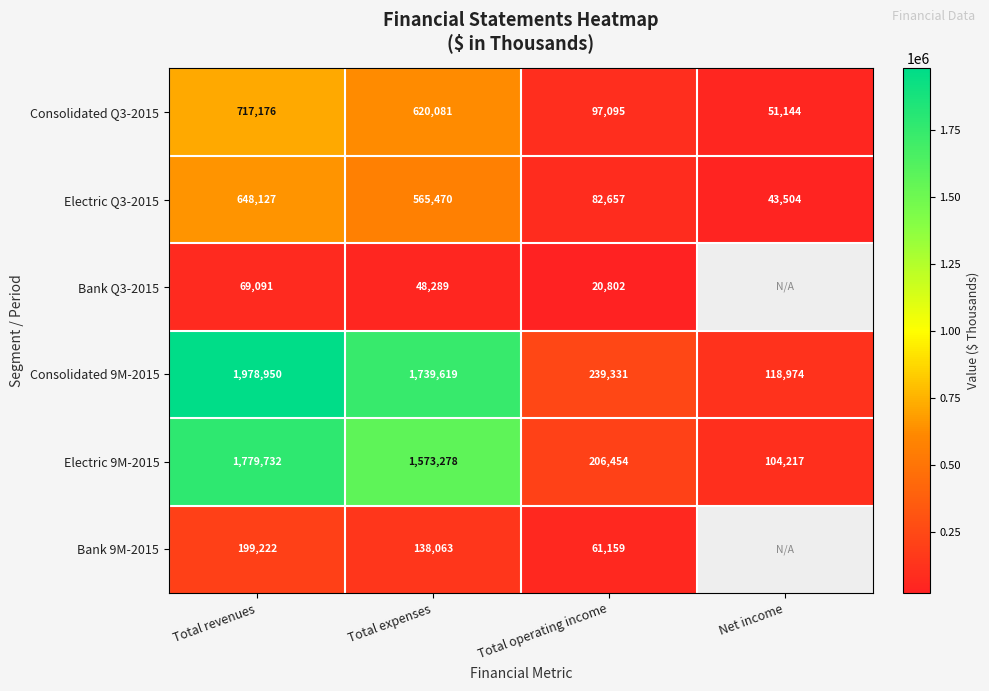

List the labels in order of Consolidated 9M-2015 value, smallest first.

Net income, Total operating income, Total expenses, Total revenues